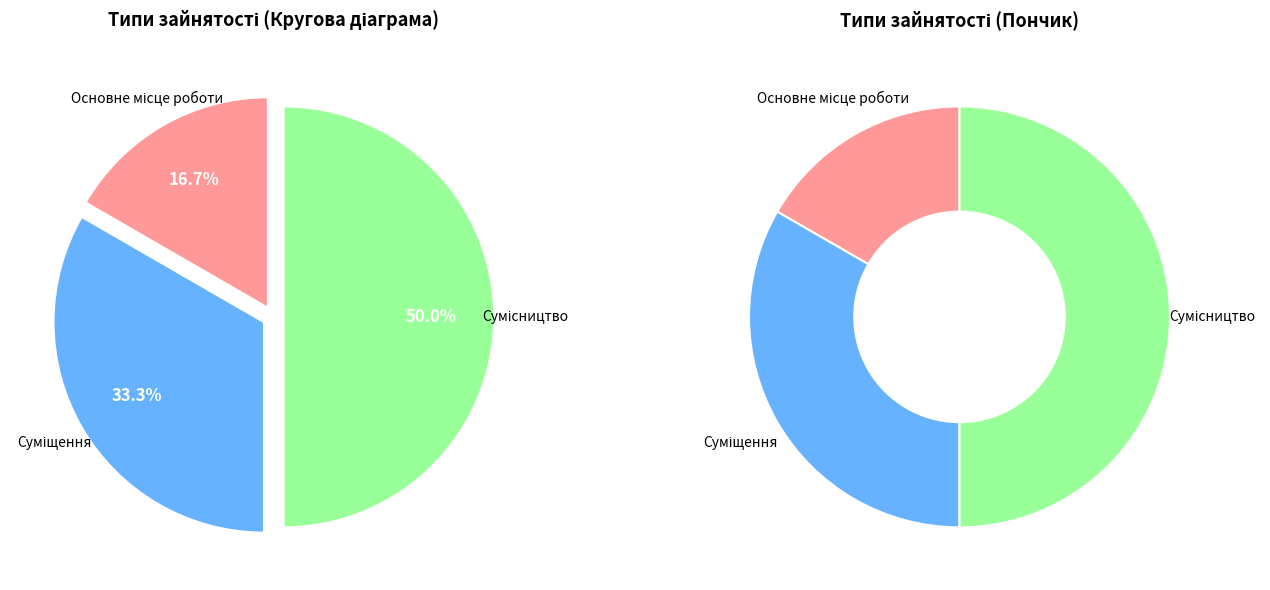

To the nearest percent, what percentage of the pie is Суміщення?

33%